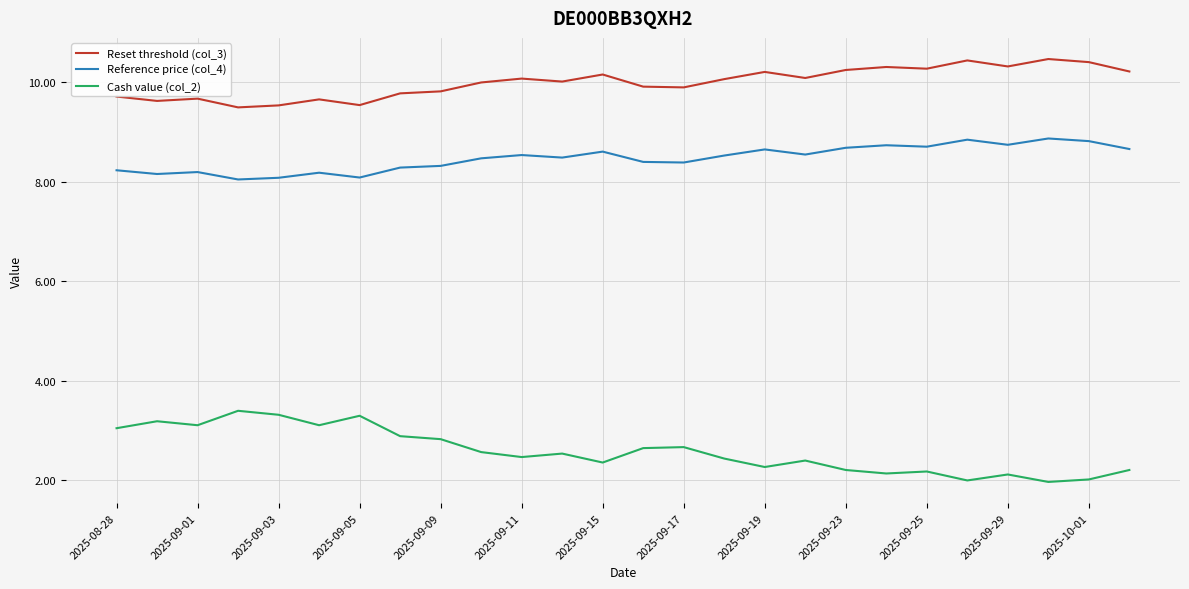

Which series has the widest spread of values?

Cash value (col_2)